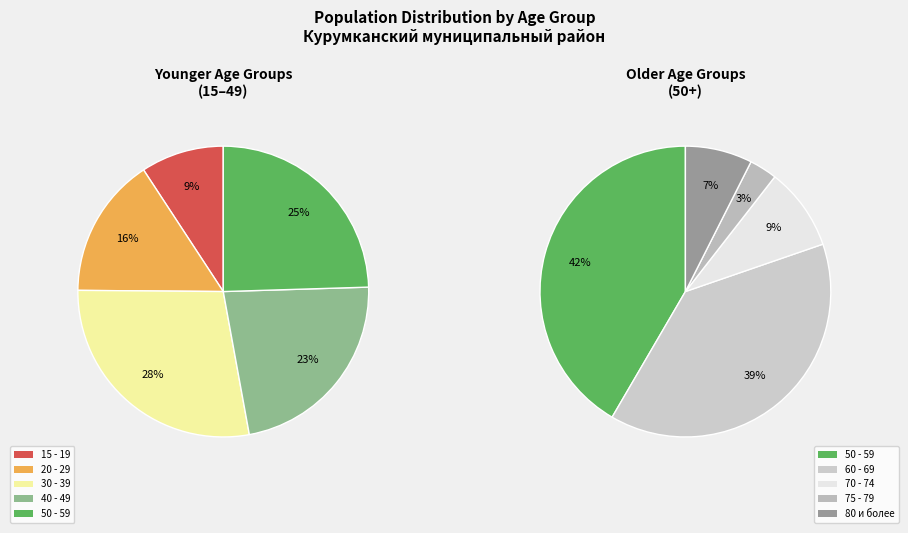

Does any single category account for the majority?

No